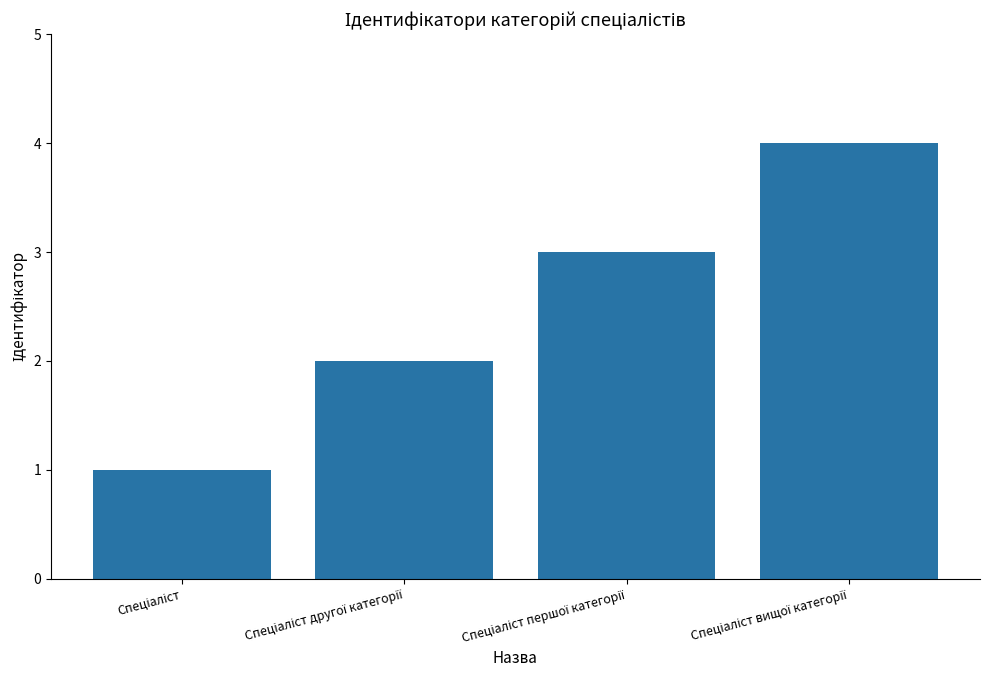

What is the sum of all values?

10